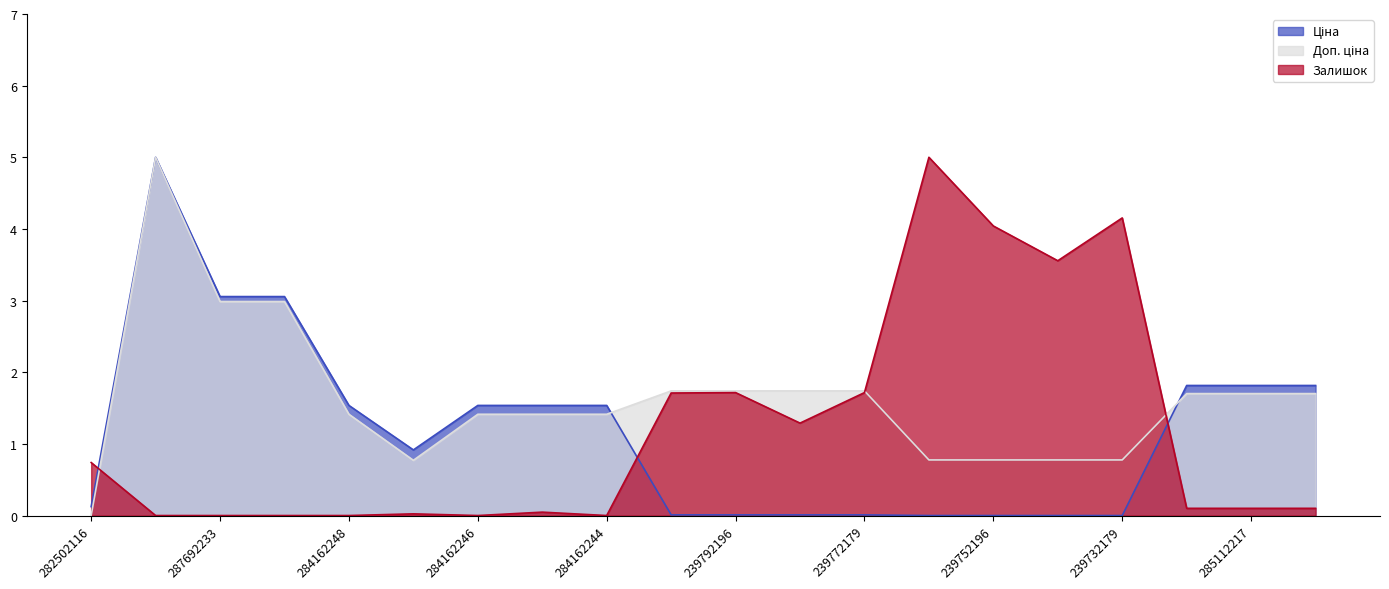

Where does the Доп. ціна series first go above 1?

287712232